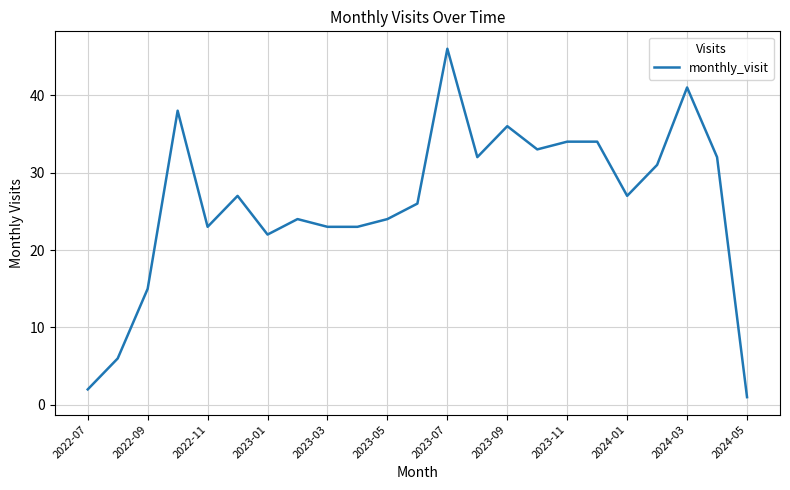

Count the number of data series in this chart.

1